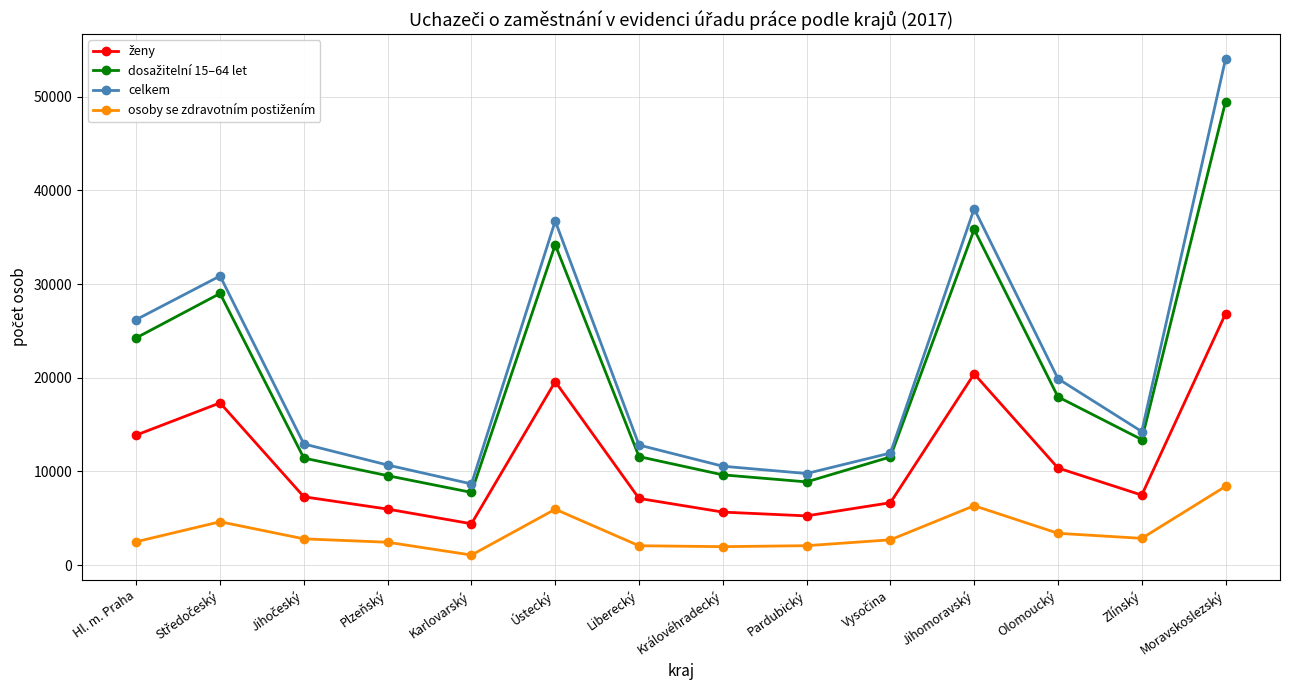

How many categories are shown in the chart?

14